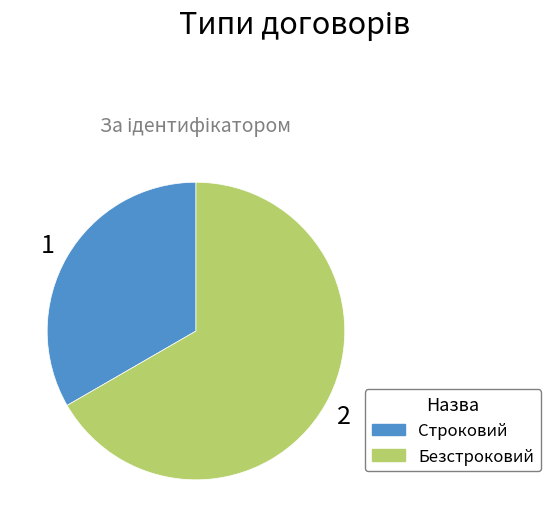

Is it true that Строковий is 28% of the pie?

False